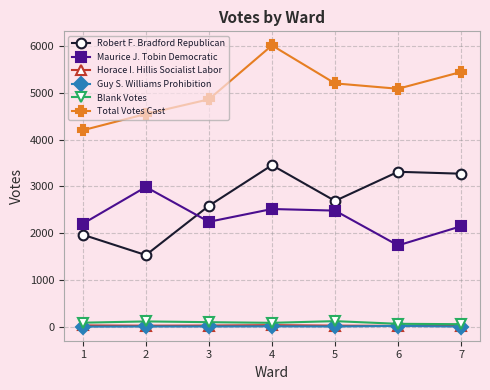

True or false: Total Votes Cast and Blank Votes intersect in this chart.

False